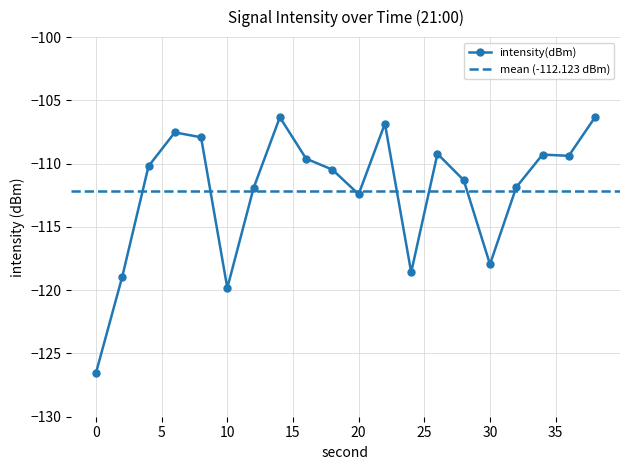

What is the change in value from 14 to 36?

-3.0